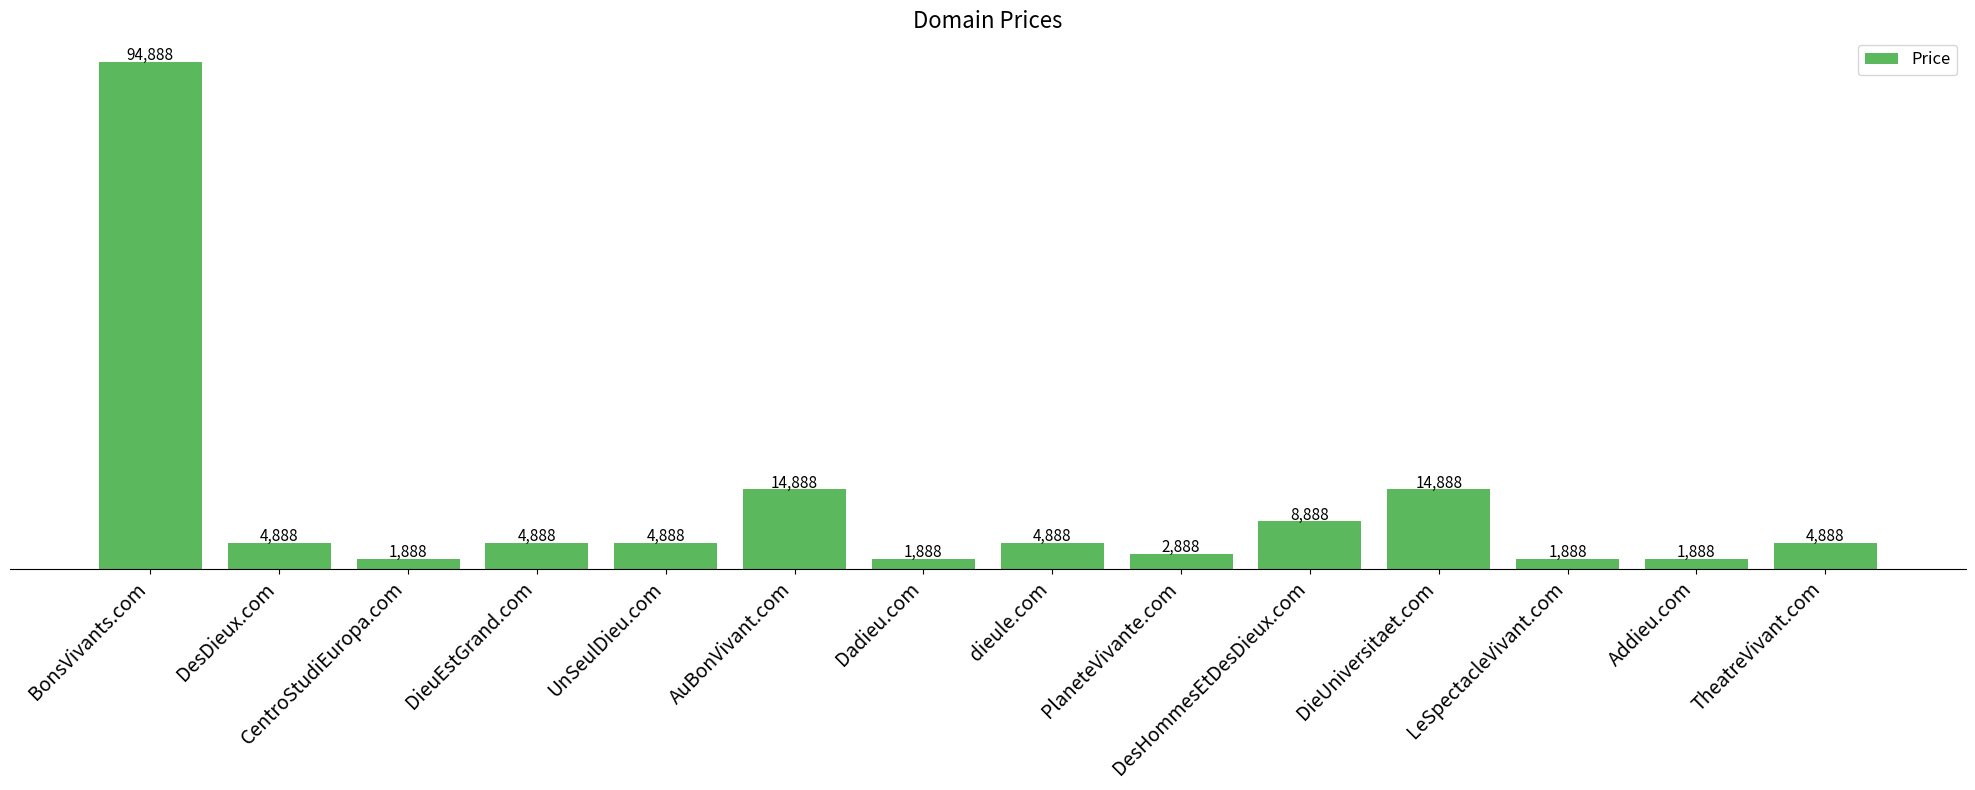

What is the label of the 9th bar from the left?

PlaneteVivante.com